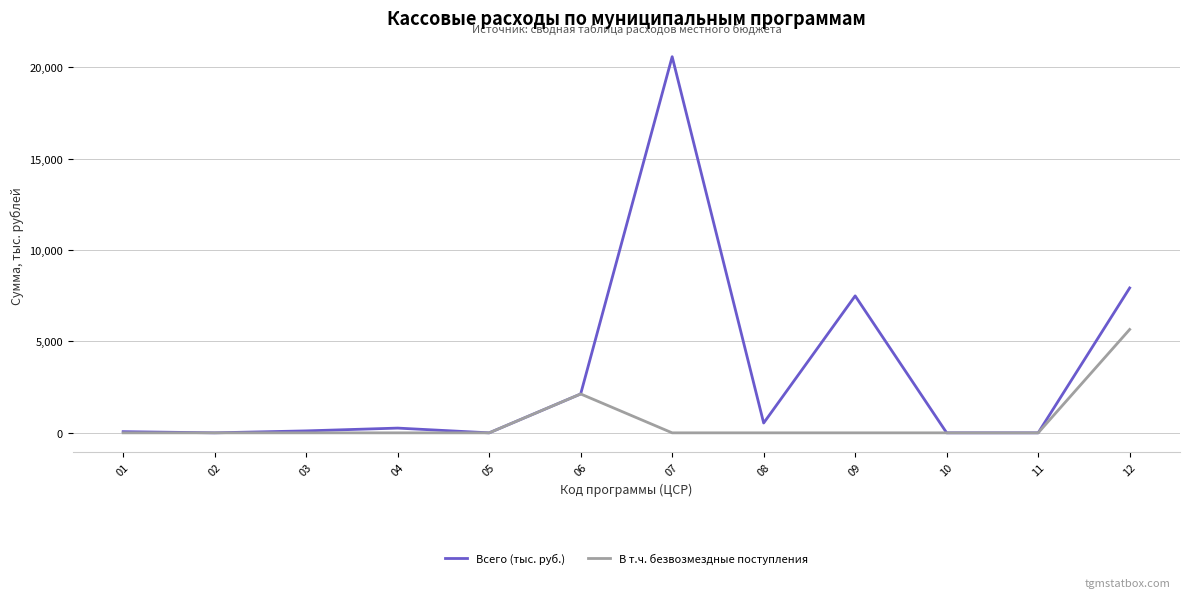

How many categories are shown in the chart?

12